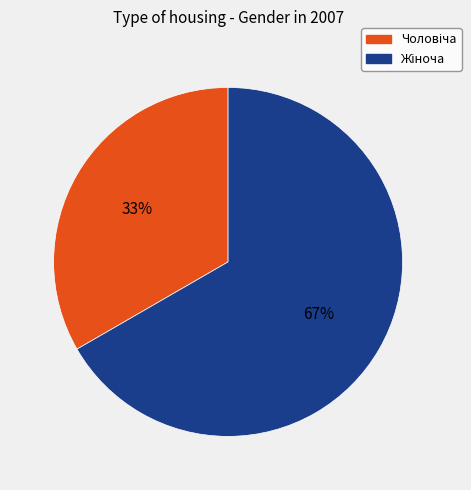

Is there any slice that represents more than half of the pie?

Yes